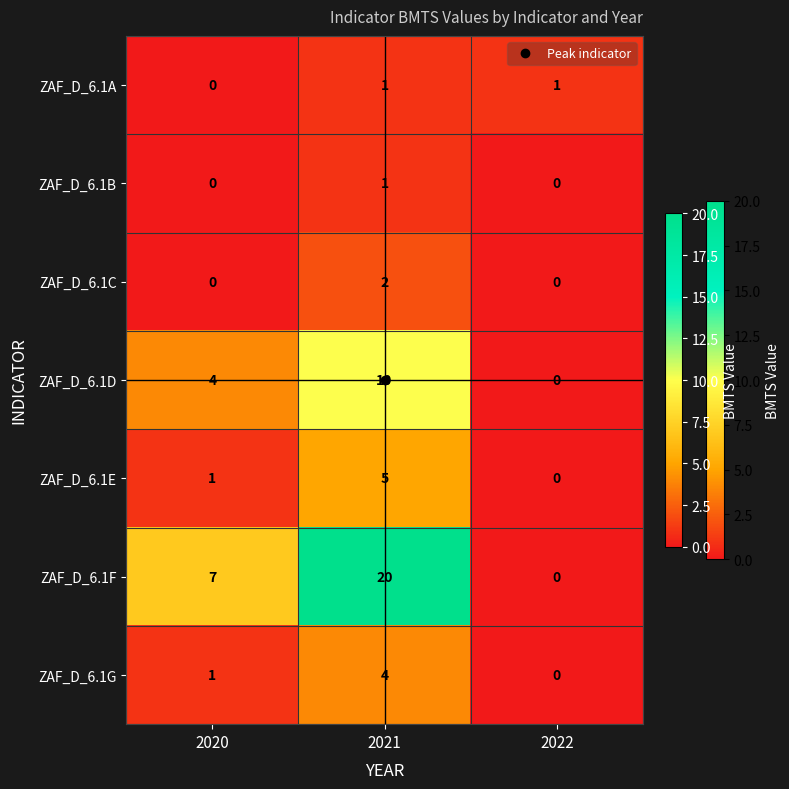

At which category is the sum across all series the highest?

2021